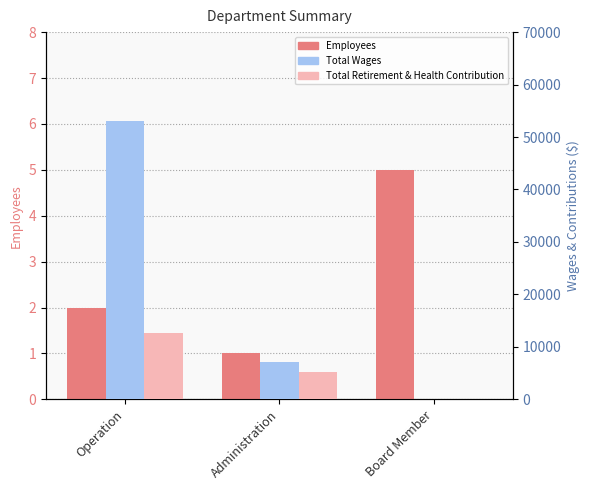

What is the average value of the Total Wages series?

20087